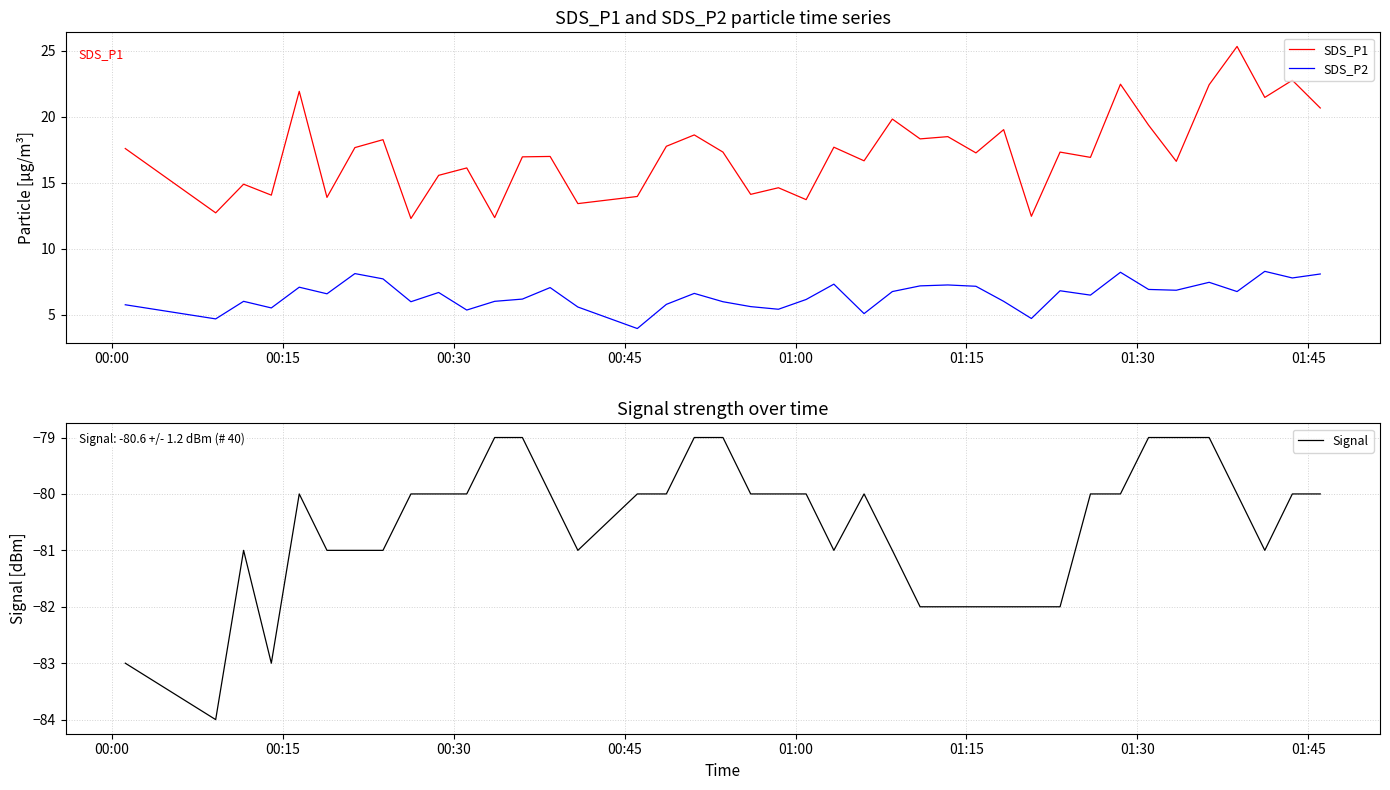

Reading left to right, what are all the values shown in this chart?

SDS_P1: 17.6	12.7	14.9	14.1	21.9	13.9	17.7	18.3	12.3	15.6	16.1	12.4	17.0	17.0	13.4	14.0	17.8	18.6	17.3	14.1	14.6	13.7	17.7	16.7	19.8	18.3	18.5	17.3	19.0	12.5	17.3	16.9	22.5	19.4	16.6	22.4	25.3	21.5	22.8	20.7
SDS_P2: 5.8	4.7	6.0	5.5	7.1	6.6	8.1	7.7	6.0	6.7	5.4	6.0	6.2	7.1	5.6	4.0	5.8	6.6	6.0	5.6	5.4	6.2	7.3	5.1	6.8	7.2	7.3	7.2	6.0	4.7	6.8	6.5	8.2	6.9	6.9	7.5	6.8	8.3	7.8	8.1
Signal: -83.0	-84.0	-81.0	-83.0	-80.0	-81.0	-81.0	-81.0	-80.0	-80.0	-80.0	-79.0	-79.0	-80.0	-81.0	-80.0	-80.0	-79.0	-79.0	-80.0	-80.0	-80.0	-81.0	-80.0	-81.0	-82.0	-82.0	-82.0	-82.0	-82.0	-82.0	-80.0	-80.0	-79.0	-79.0	-79.0	-80.0	-81.0	-80.0	-80.0